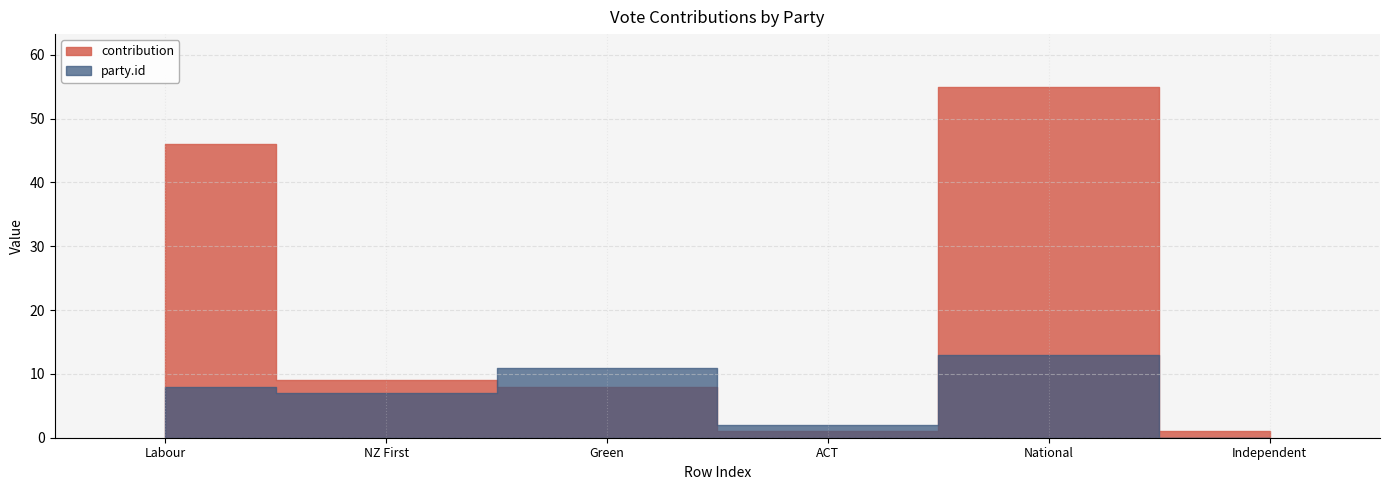

Where is the first local maximum for party.id?

2